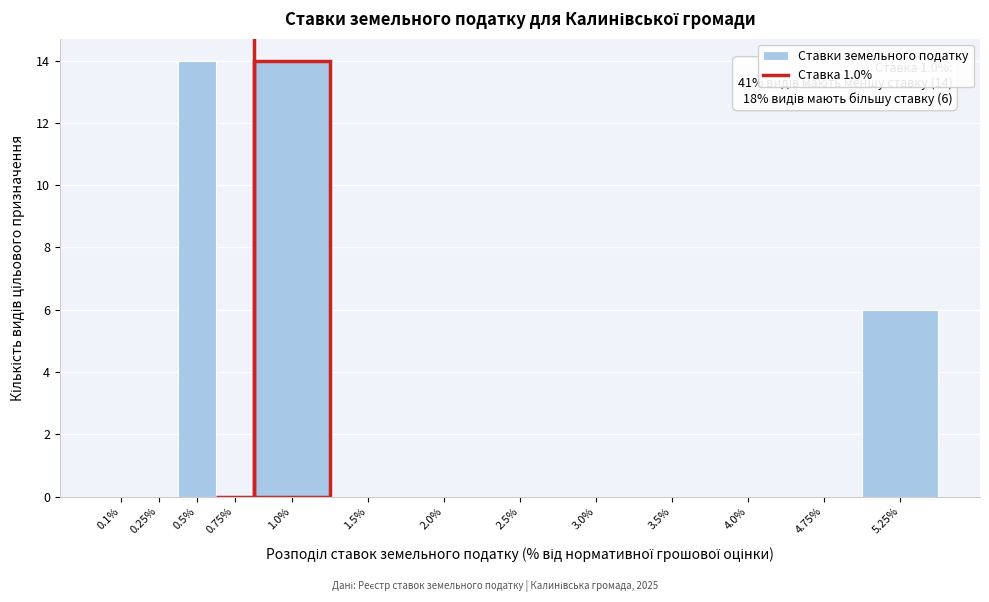

Reading left to right, what are all the values shown in this chart?

0.1%=0	0.25%=0	0.5%=14	0.75%=0	1.0%=14	1.5%=0	2.0%=0	2.5%=0	3.0%=0	3.5%=0	4.0%=0	4.75%=0	5.25%=6